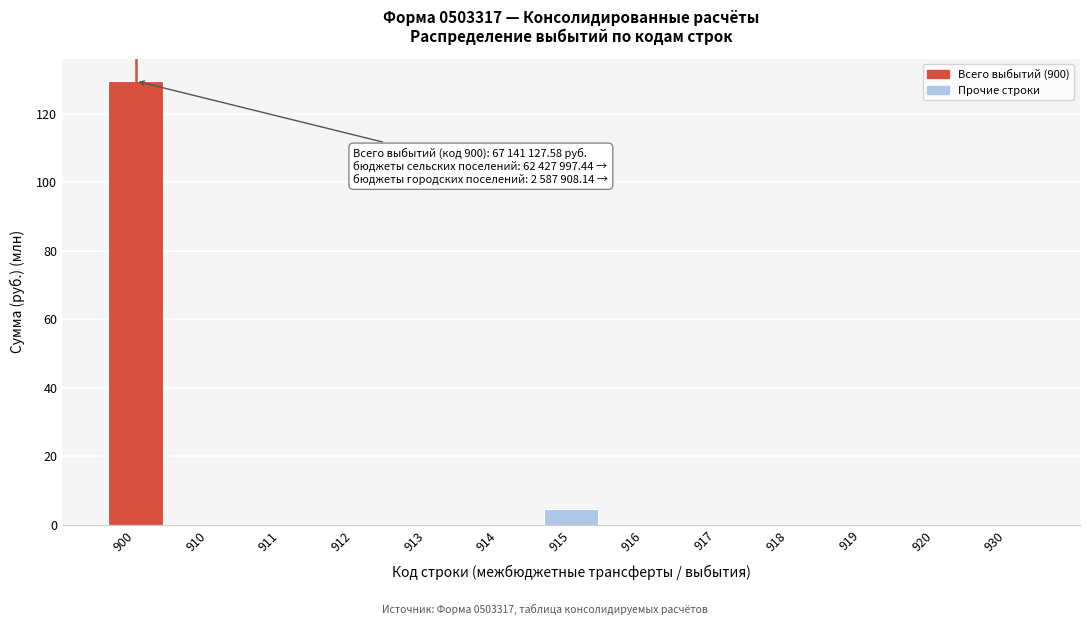

Reading left to right, transcribe all the data shown in this chart.

900=129.6	910=0.0	911=0.0	912=0.0	913=0.0	914=0.0	915=4.7	916=0.0	917=0.0	918=0.0	919=0.0	920=0.0	930=0.0